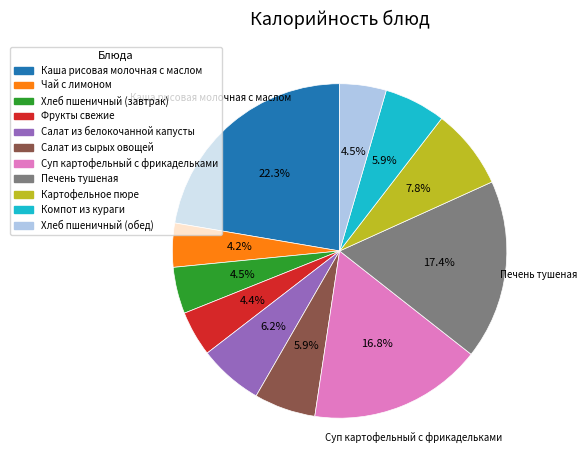

To the nearest percent, what percentage of the pie is Суп картофельный с фрикадельками?

17%